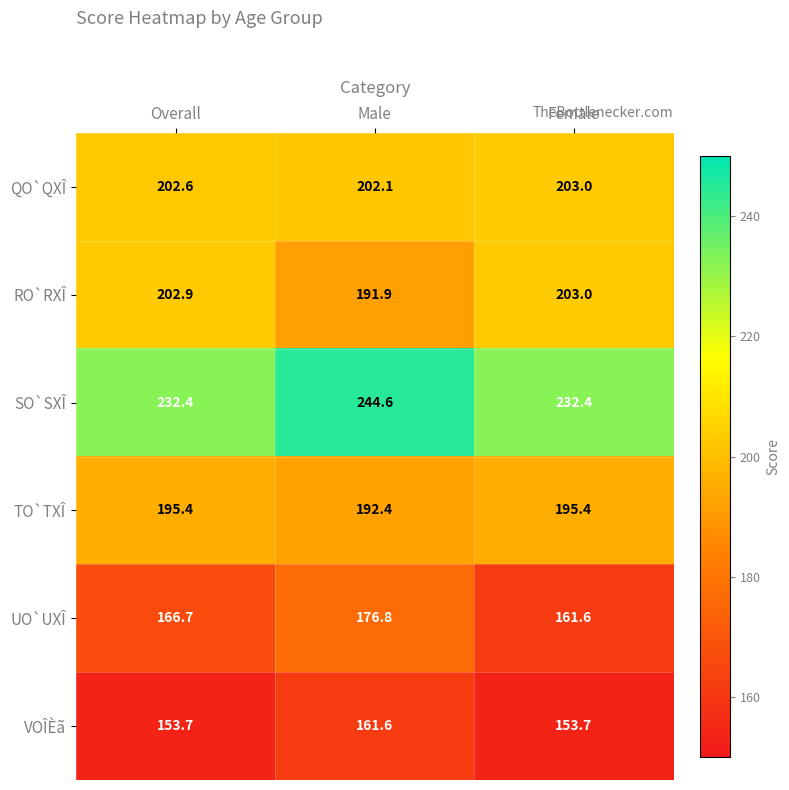

What is the minimum value shown in the chart?

153.7